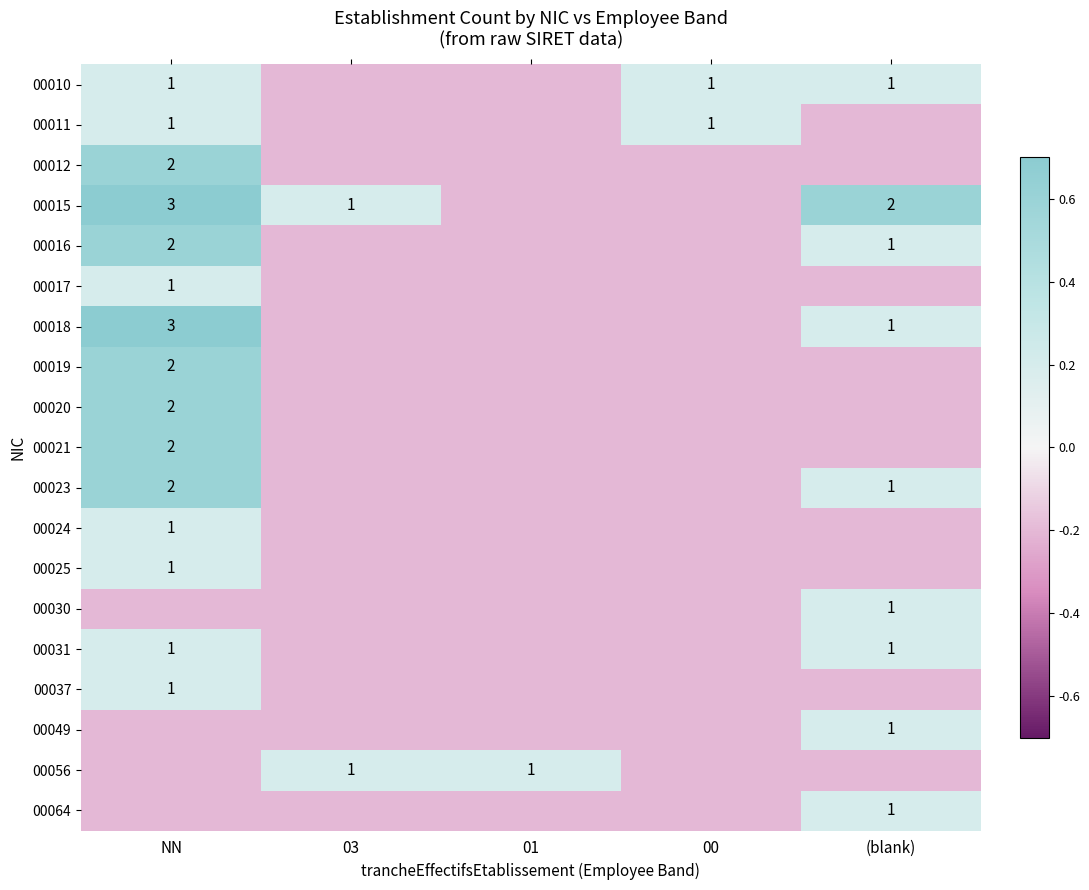

What is the sum of the 00010 values at NN and (blank)?

2.0